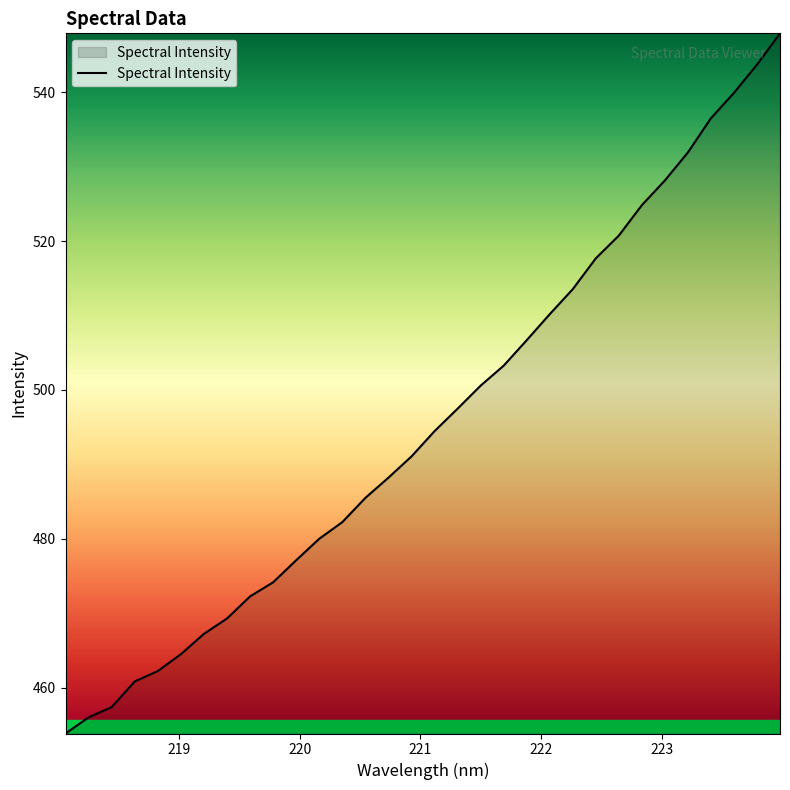

What is the minimum value shown in the chart?

453.8